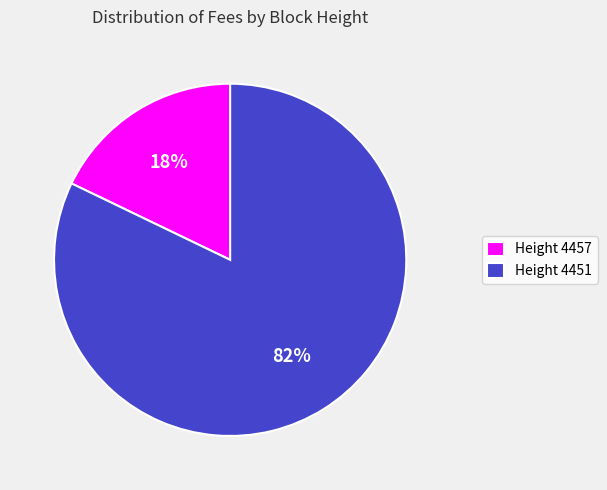

Do Height 4451 and Height 4457 together represent more than half of the pie?

Yes